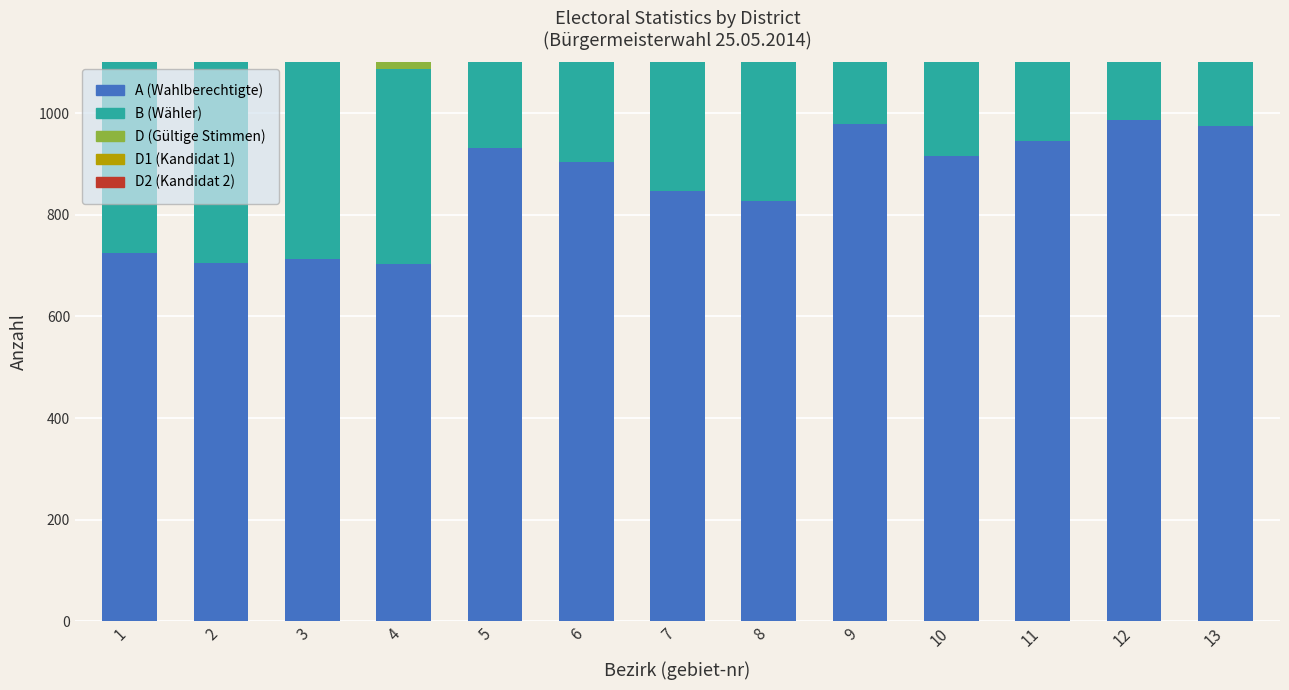

What is the value of the D1 bar at the 9th from the left?

399